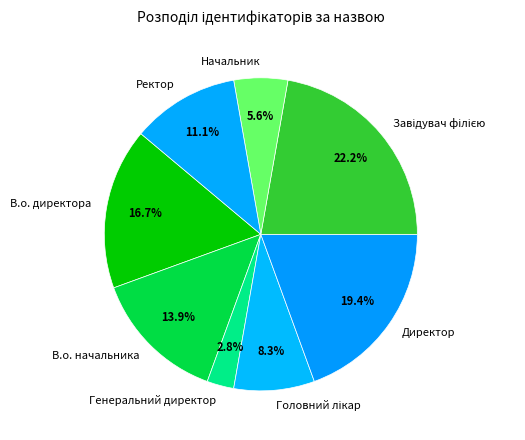

To the nearest percent, what percentage of the pie is В.о. начальника?

14%